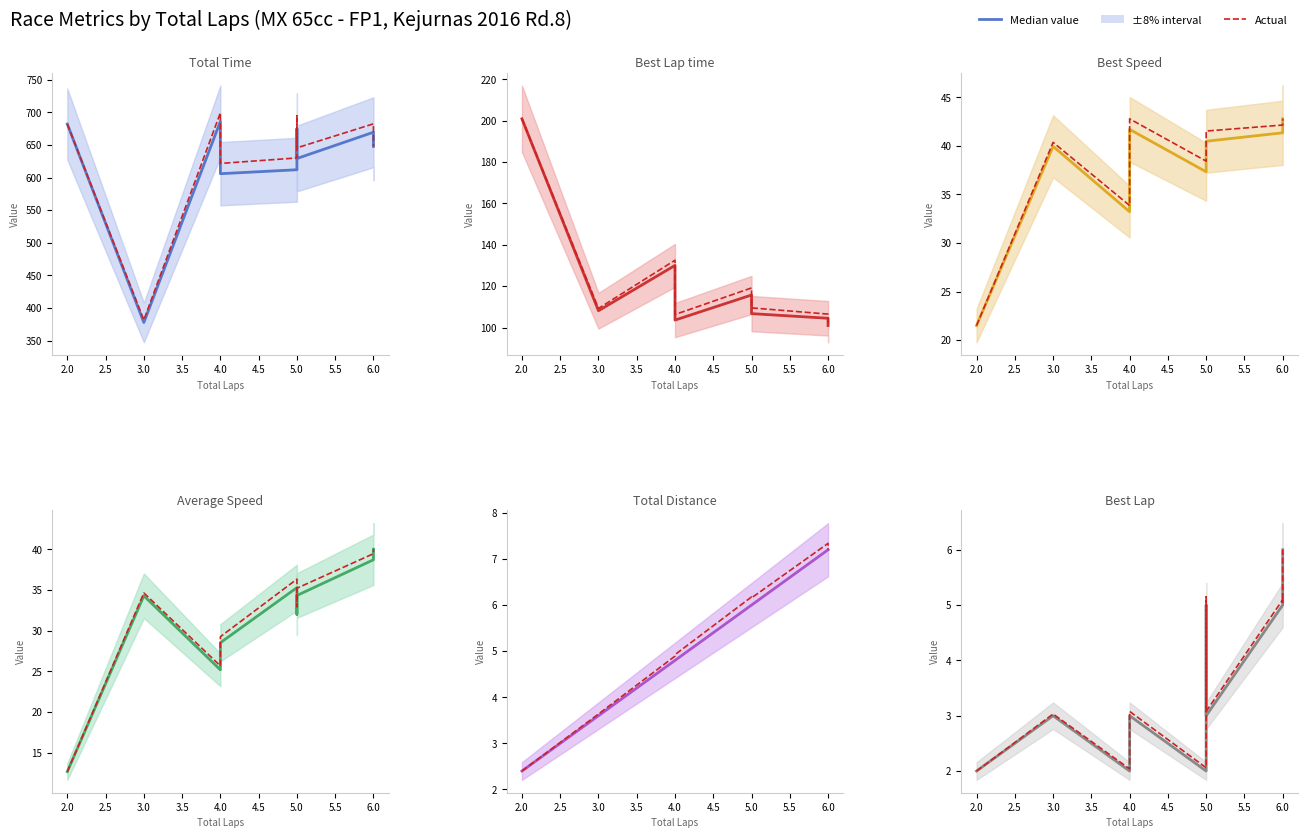

At which label is Actual closest to 4?

4.0